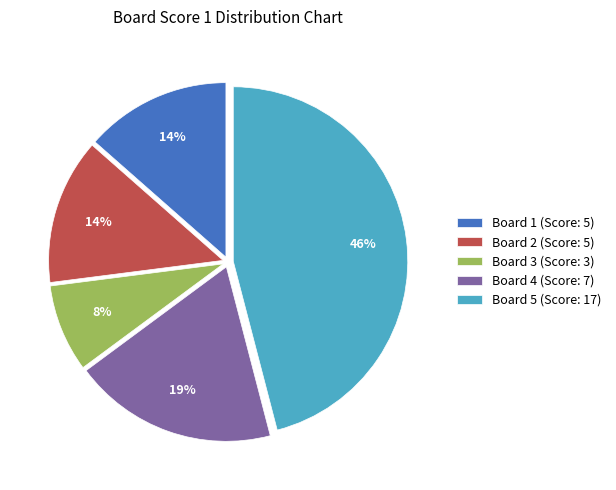

What is the largest slice in the pie chart?

Board 5